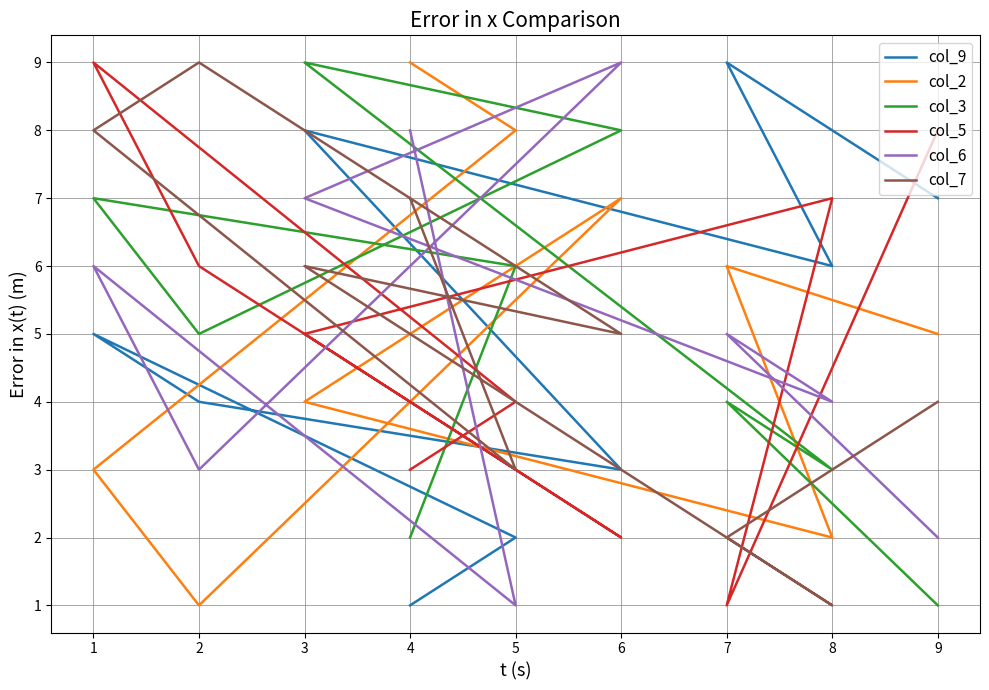

Which series has the widest spread of values?

col_9